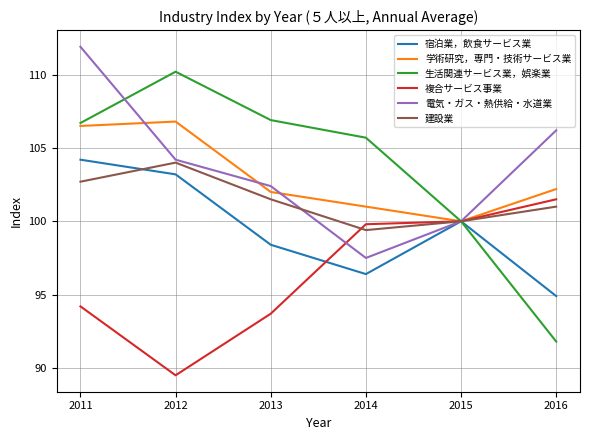

Which series has the widest spread of values?

生活関連サービス業，娯楽業